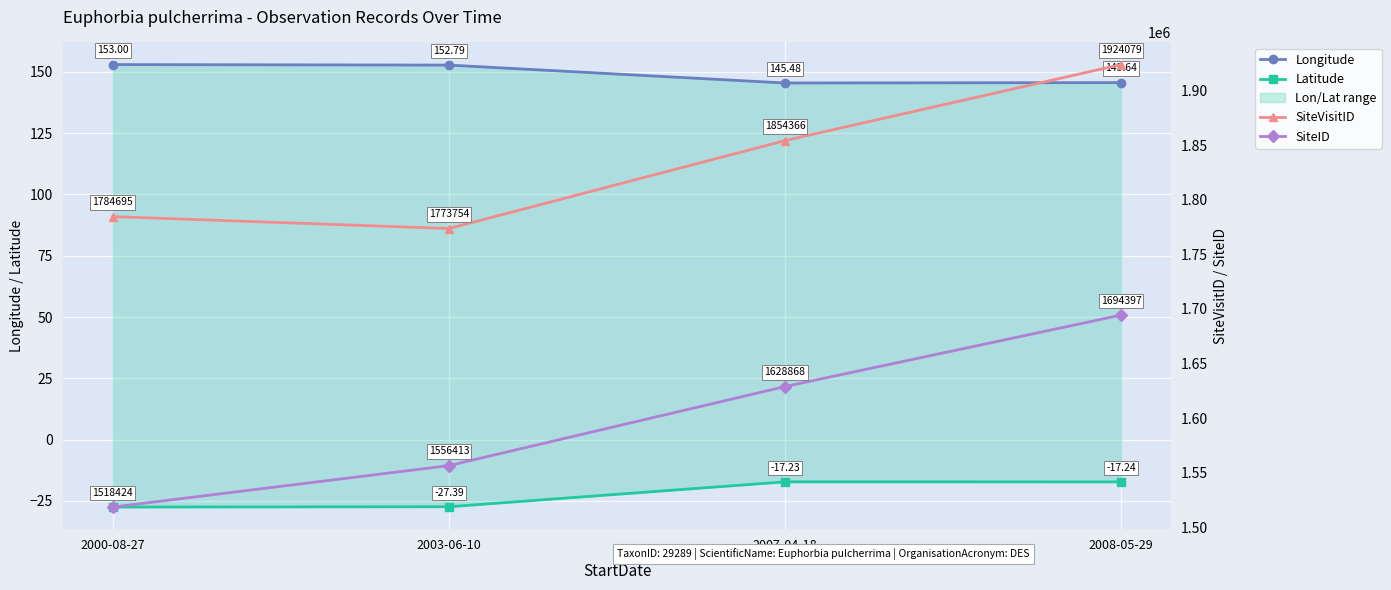

What is the difference between the maximum and second lowest values in the Longitude series?

7.4